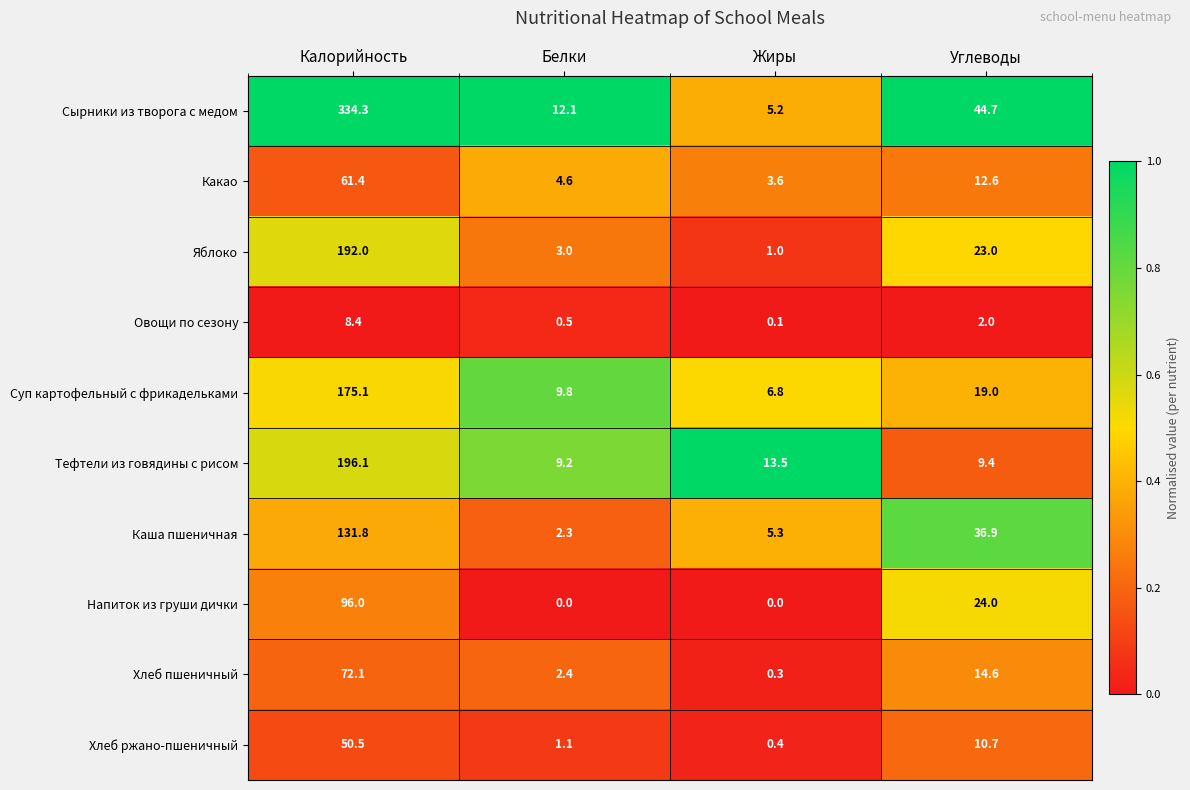

What is the difference between the second highest and second lowest values in the Какао series?

8.0